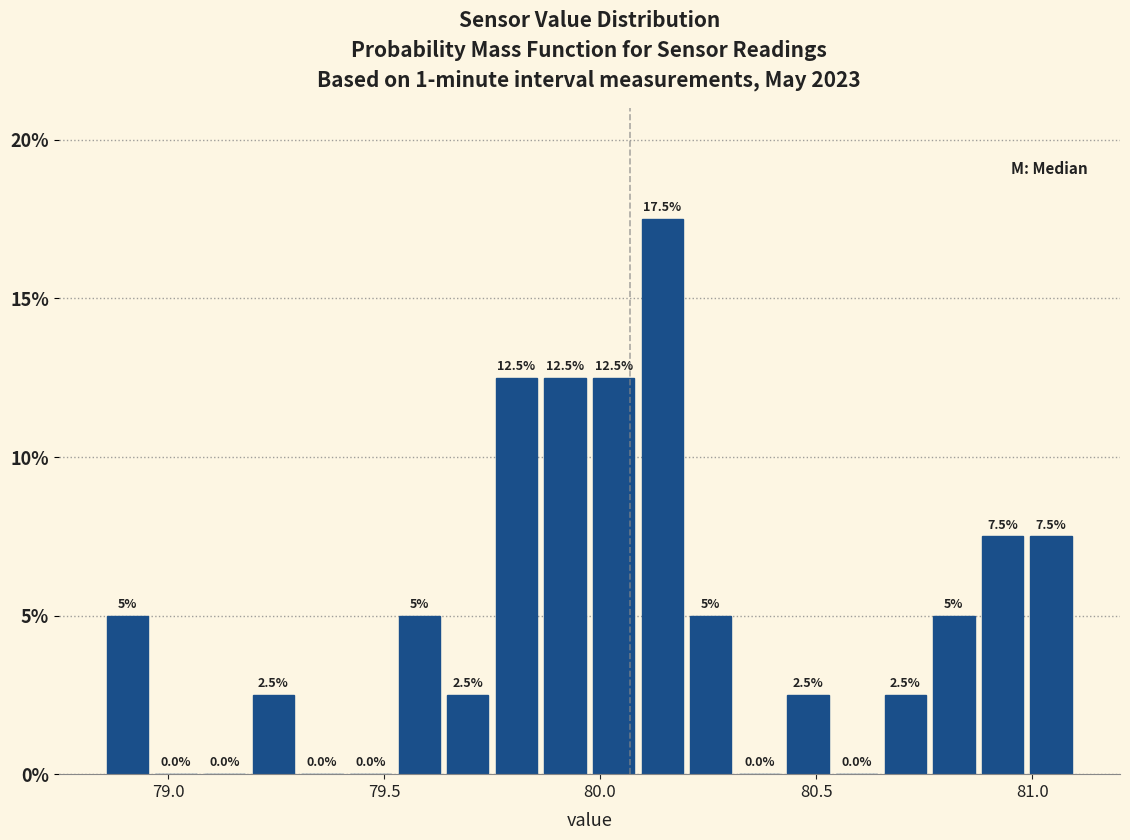

Around what value on the x-axis is the tallest bar? Give the approximate position of its centre, as read against the axis.

80.15